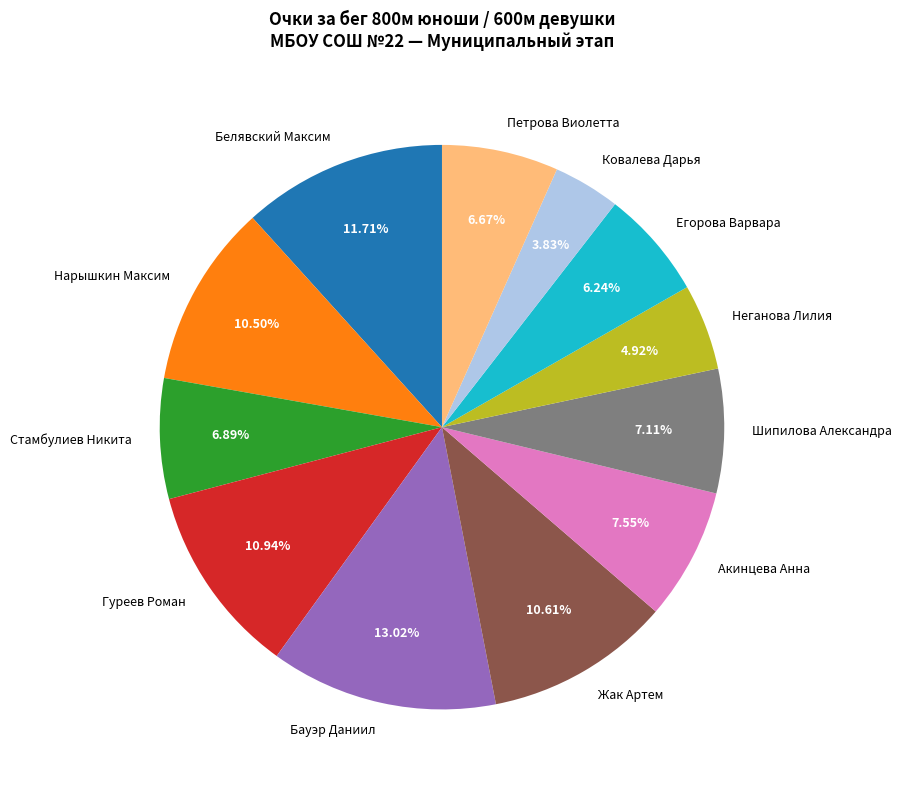

Between Жак Артем and Неганова Лилия, which is larger?

Жак Артем